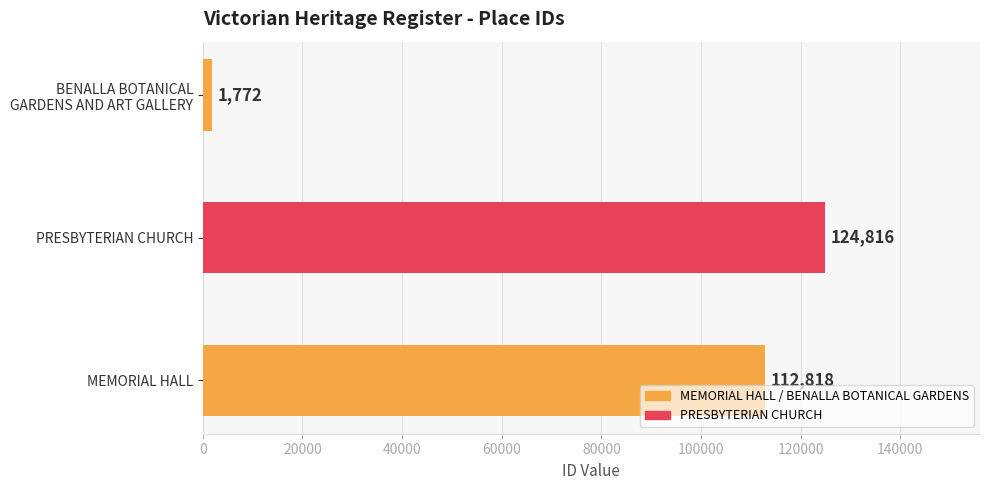

Rank the categories by value from highest to lowest.

PRESBYTERIAN CHURCH, MEMORIAL HALL, BENALLA BOTANICAL
GARDENS AND ART GALLERY